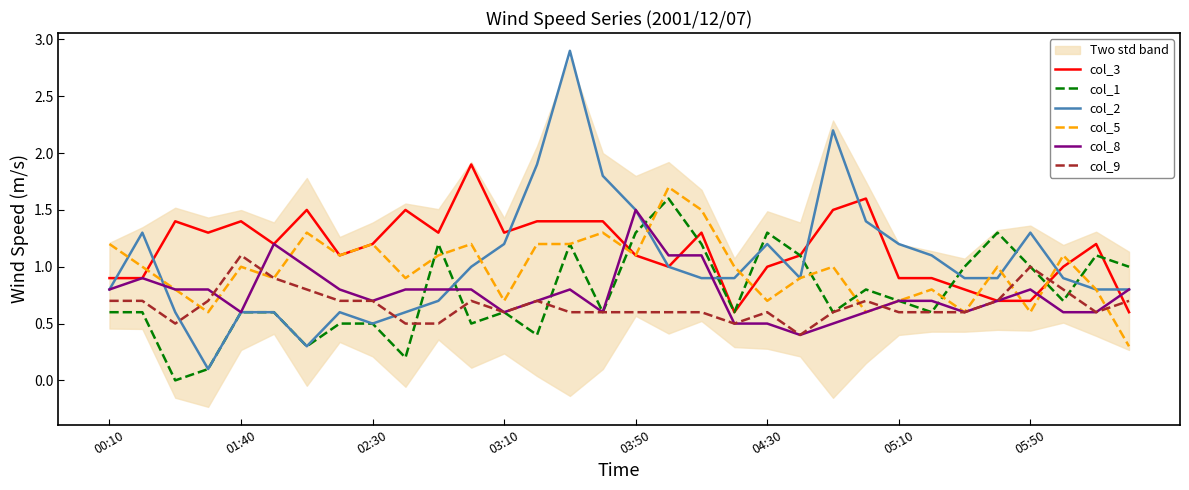

Is it true that col_9 equals 0.2 at 03:50?

False